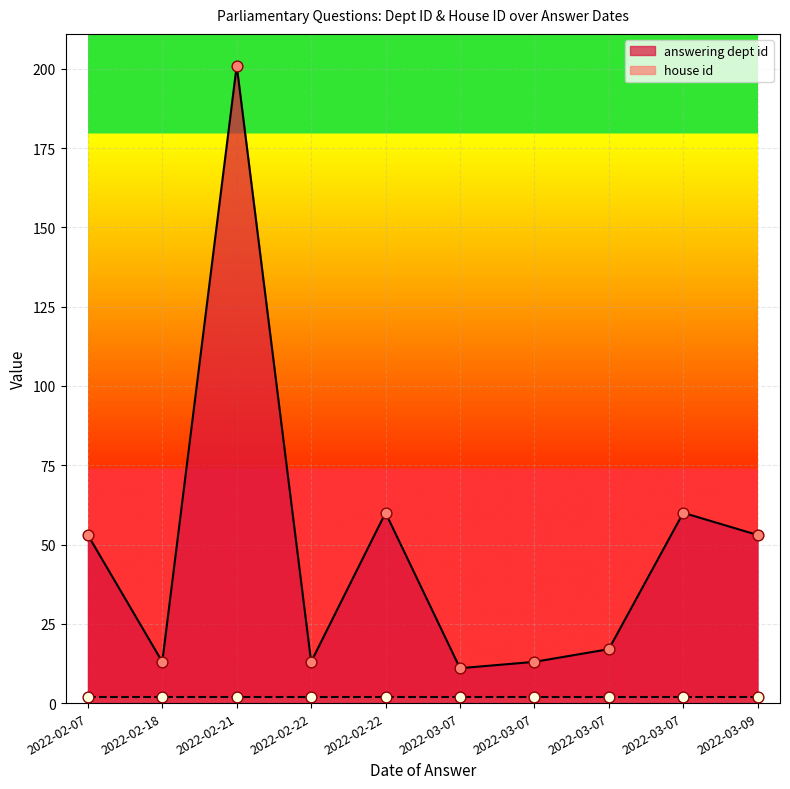

Is the value of answering dept id at 2022-02-18 greater than the value of house id at 2022-02-07?

Yes